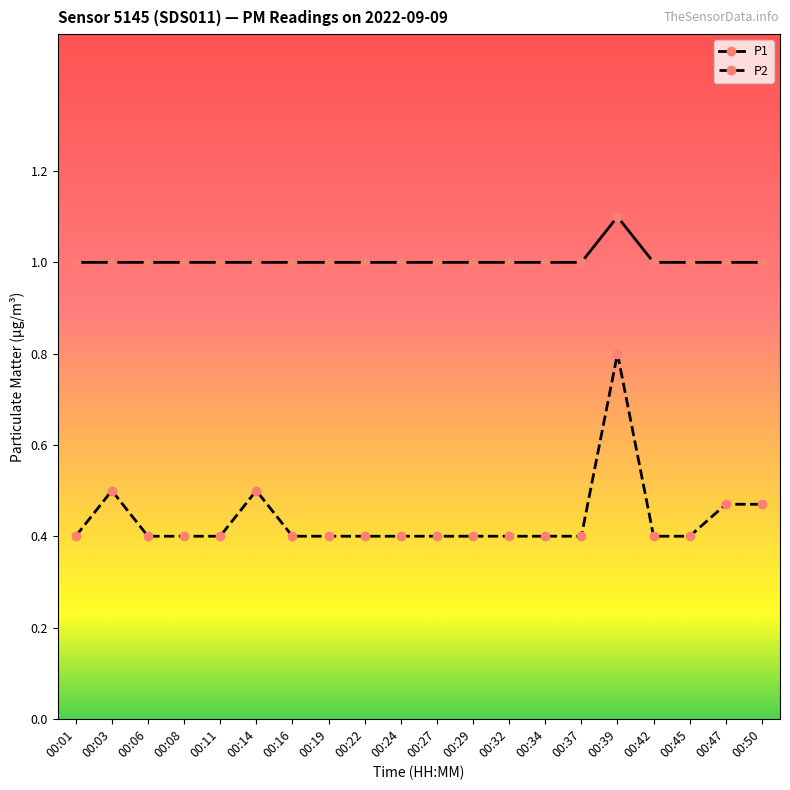

What is the difference between the second highest and minimum values in the P2 series?

0.1